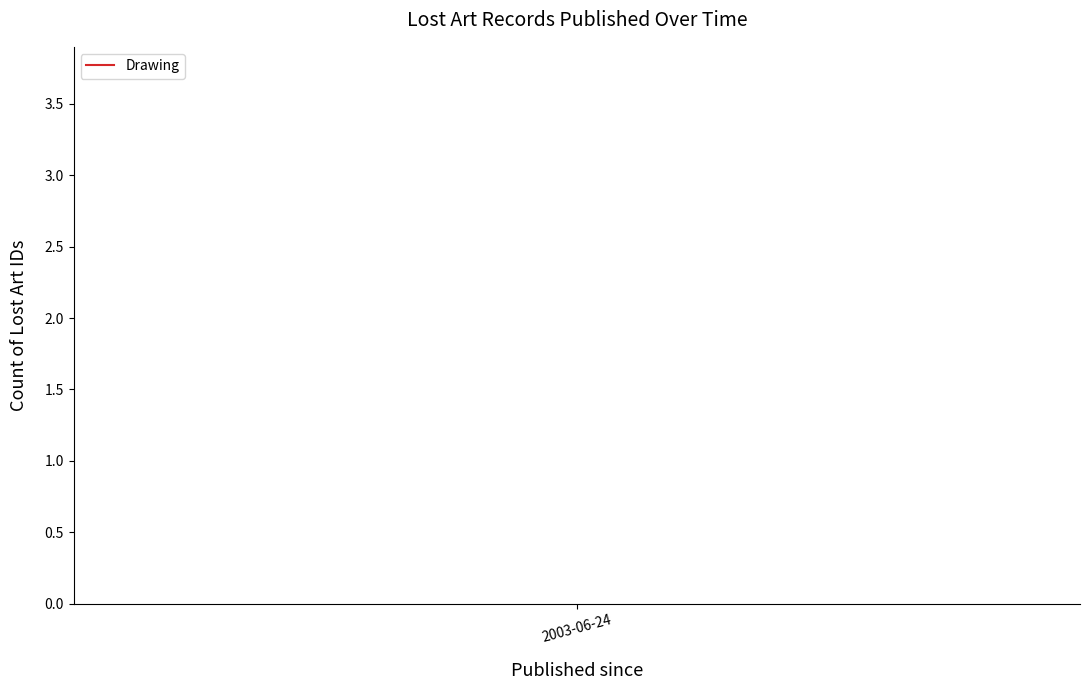

How many lines are shown in the chart?

1